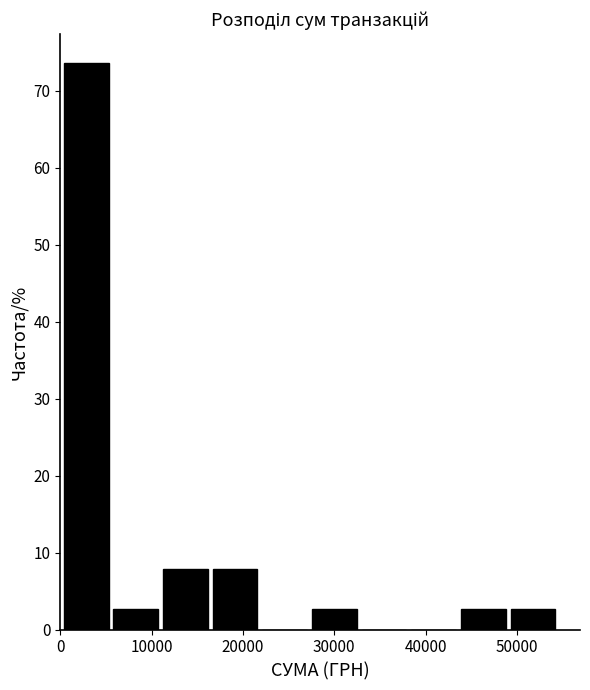

Reading left to right, transcribe this chart: for each bar, give the range it covers on the x-axis and its height. Neither the bar edges nor the heights are printed on the chart, so give them approximately, as read against the axes.

0 to 6000: 74
6000 to 11000: 3
11000 to 16000: 8
16000 to 22000: 8
22000 to 27000: 0
27000 to 33000: 3
33000 to 38000: 0
38000 to 44000: 0
44000 to 49000: 3
49000 to 55000: 3